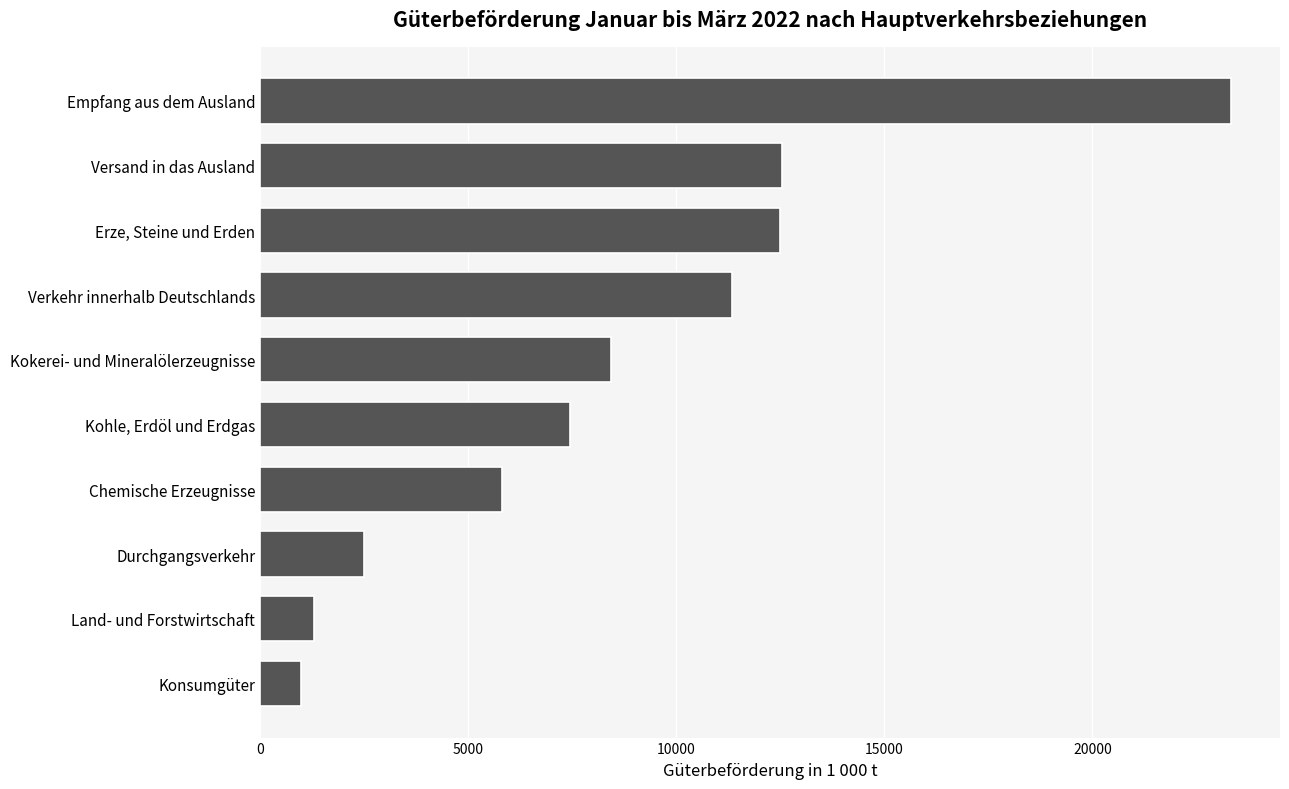

What is the change in value from Land- und Forstwirtschaft to Empfang aus dem Ausland?

+22050.0